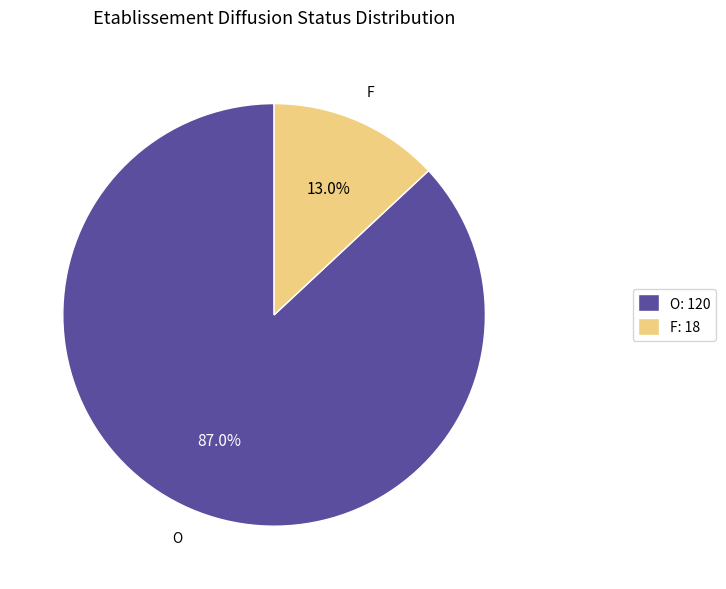

True or false: O accounts for 96% of the total.

False